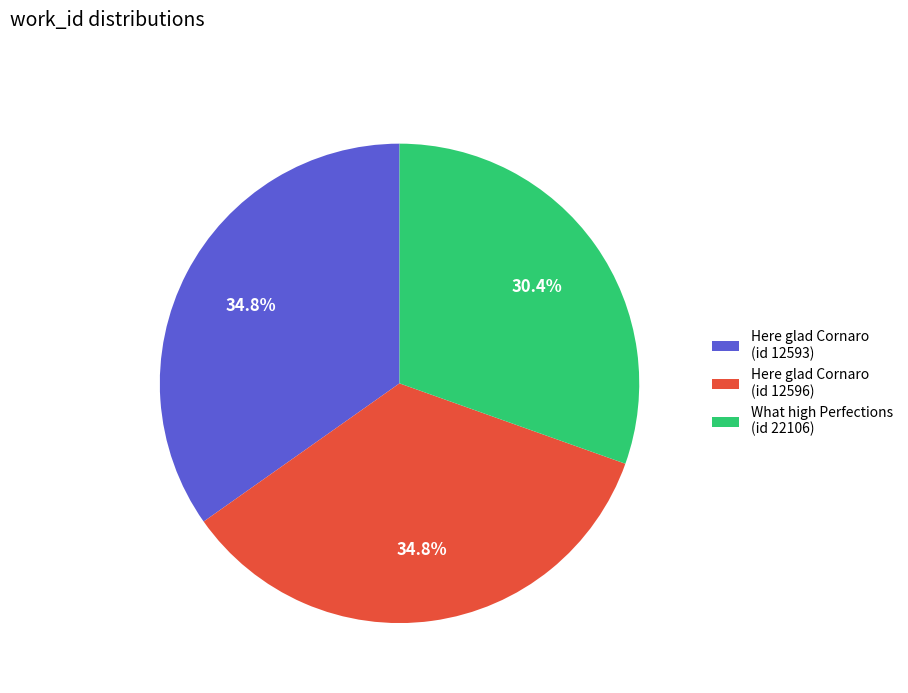

Which slice is the smallest?

What high Perfections (id 22106)